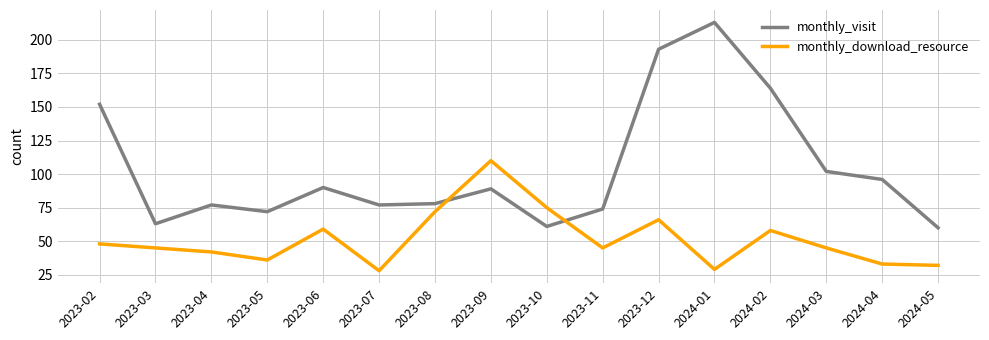

Between which two adjacent categories do monthly_download_resource and monthly_visit first intersect?

2023-08 and 2023-09